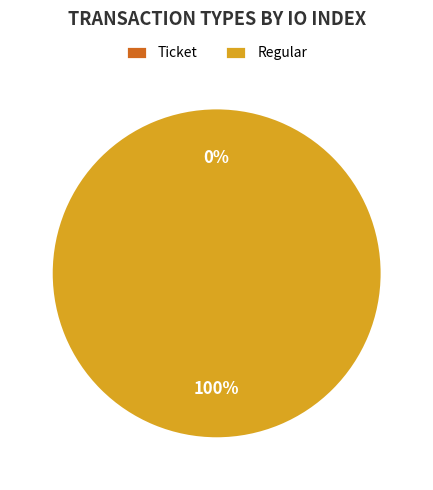

What is the largest slice in the pie chart?

Regular